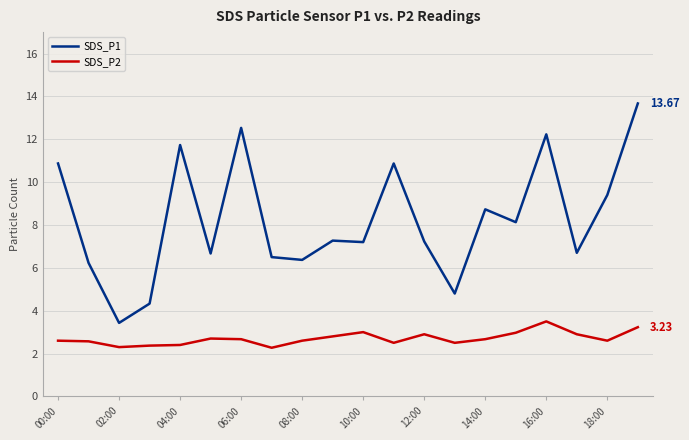

Which series has the largest range (max minus min)?

SDS_P1